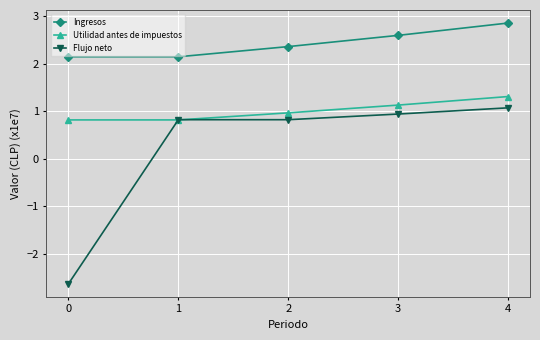

Which series changed the most between 1 and 4?

Ingresos